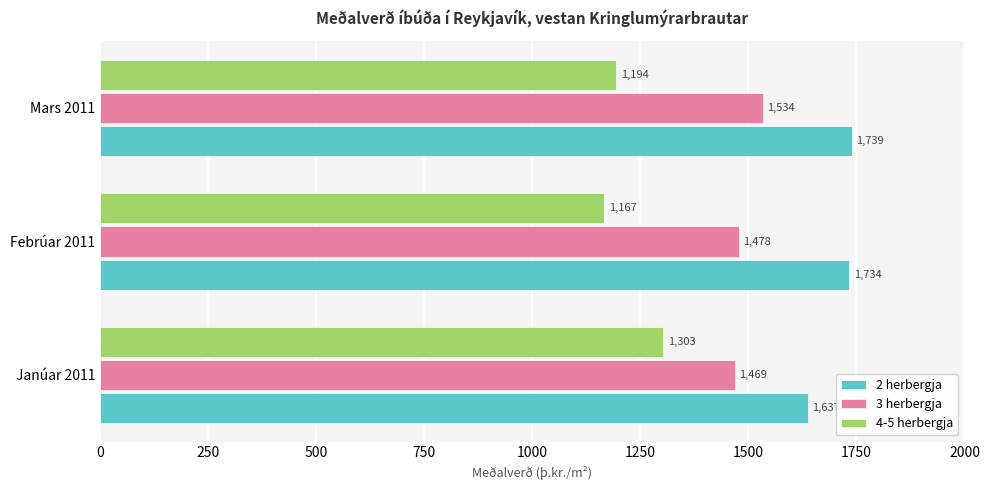

Rank the series by their average value, from highest to lowest.

2 herbergja, 3 herbergja, 4-5 herbergja